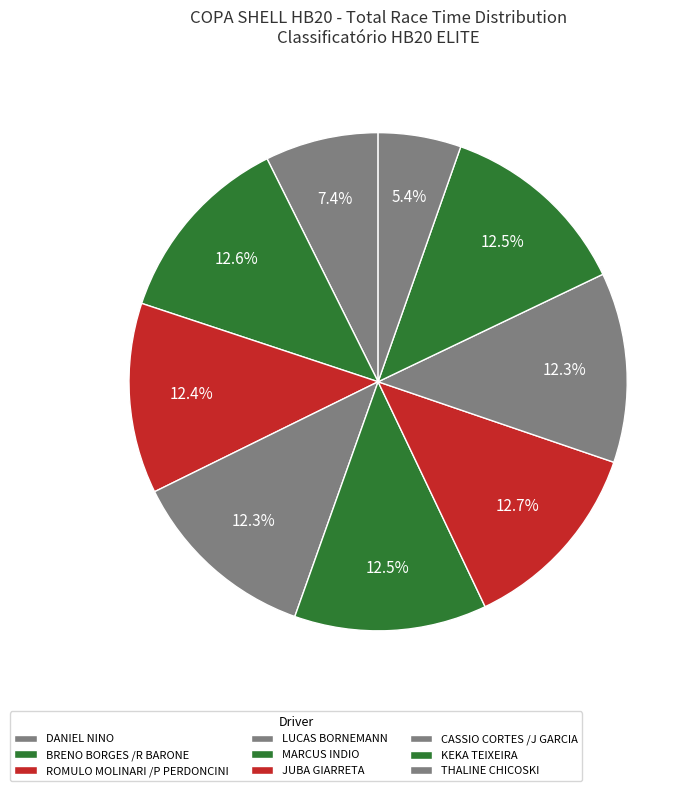

How many segments does this pie chart have?

9